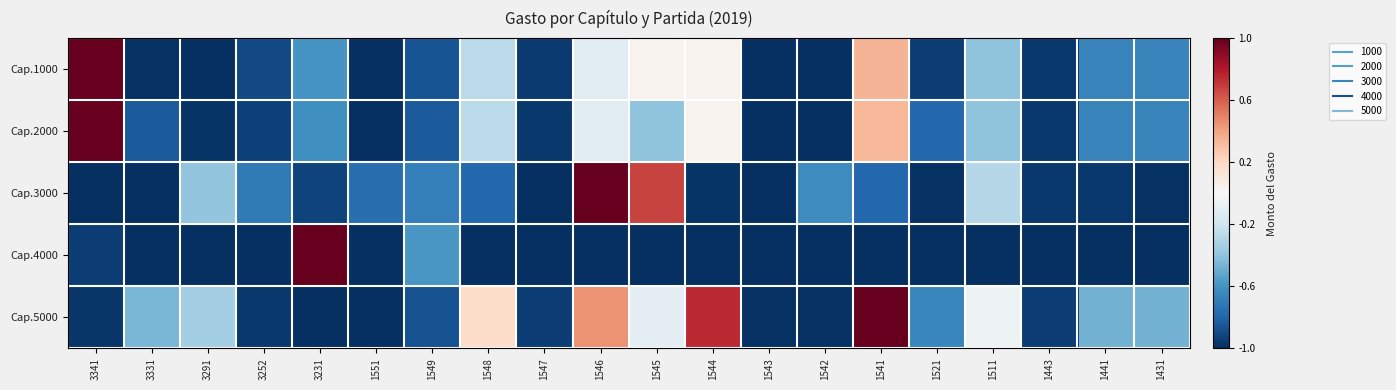

What is the difference between the highest and lowest values at 1521?

0.4